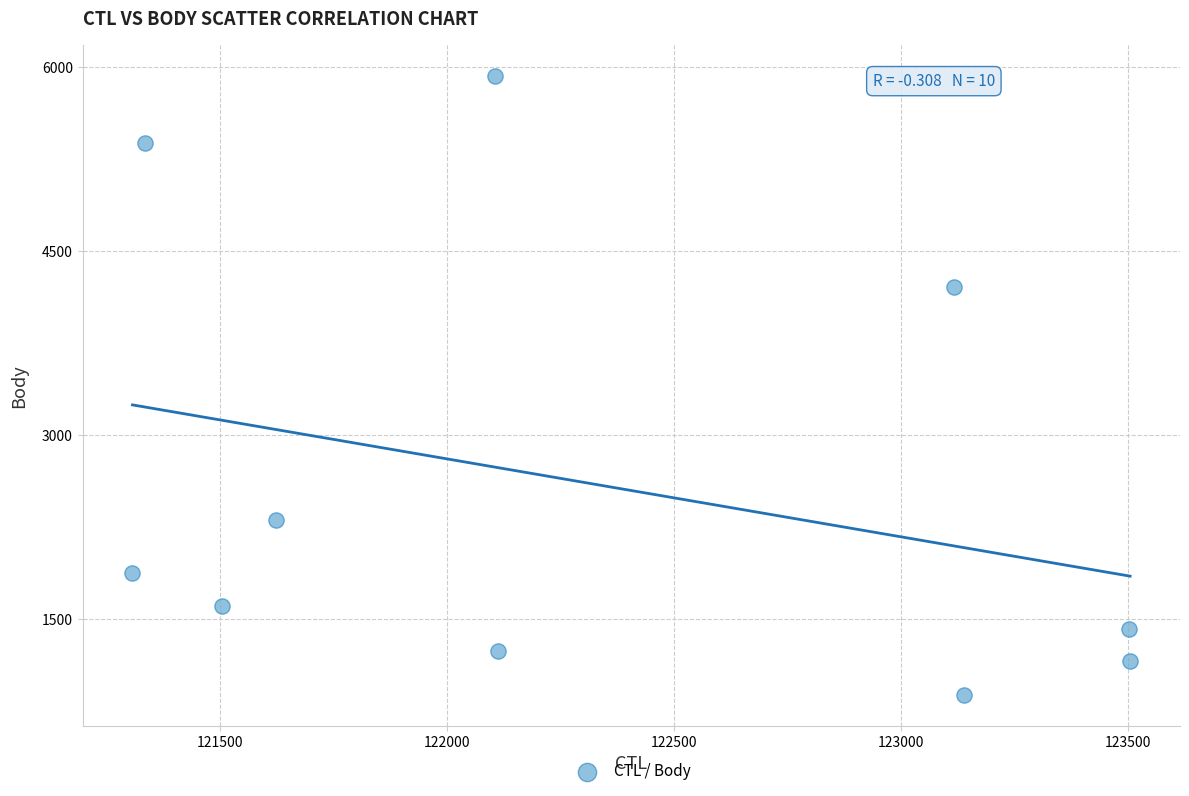

What is the average X value?

122325